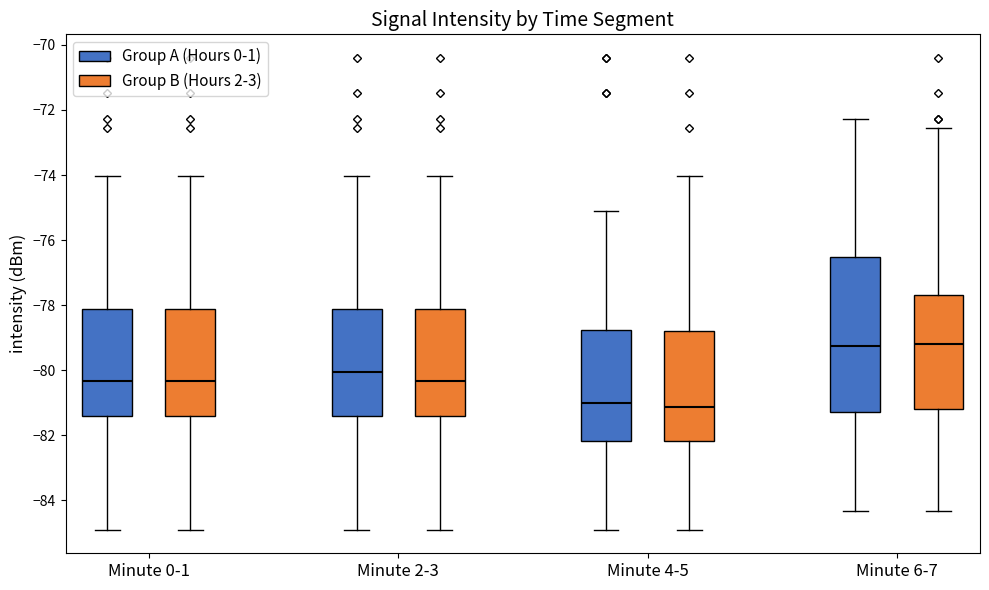

Reading left to right, transcribe this box plot: for each box, give where its median line is, the range the box spans, and where its two whiskers end, as read against the y-axis. The values are not printed on the chart, so give them approximately, as read against the axis.

Minute 0-1 (Group A (Hours 0-1)): median -80.4, box -81.4 to -78.2, whiskers -84.8 to -74.0
Minute 0-1 (Group B (Hours 2-3)): median -80.4, box -81.4 to -78.2, whiskers -84.8 to -74.0
Minute 2-3 (Group A (Hours 0-1)): median -80.0, box -81.4 to -78.2, whiskers -84.8 to -74.0
Minute 2-3 (Group B (Hours 2-3)): median -80.4, box -81.4 to -78.2, whiskers -84.8 to -74.0
Minute 4-5 (Group A (Hours 0-1)): median -81.0, box -82.2 to -78.8, whiskers -84.8 to -75.0
Minute 4-5 (Group B (Hours 2-3)): median -81.2, box -82.2 to -78.8, whiskers -84.8 to -74.0
Minute 6-7 (Group A (Hours 0-1)): median -79.2, box -81.2 to -76.6, whiskers -84.4 to -72.2
Minute 6-7 (Group B (Hours 2-3)): median -79.2, box -81.2 to -77.6, whiskers -84.4 to -72.6